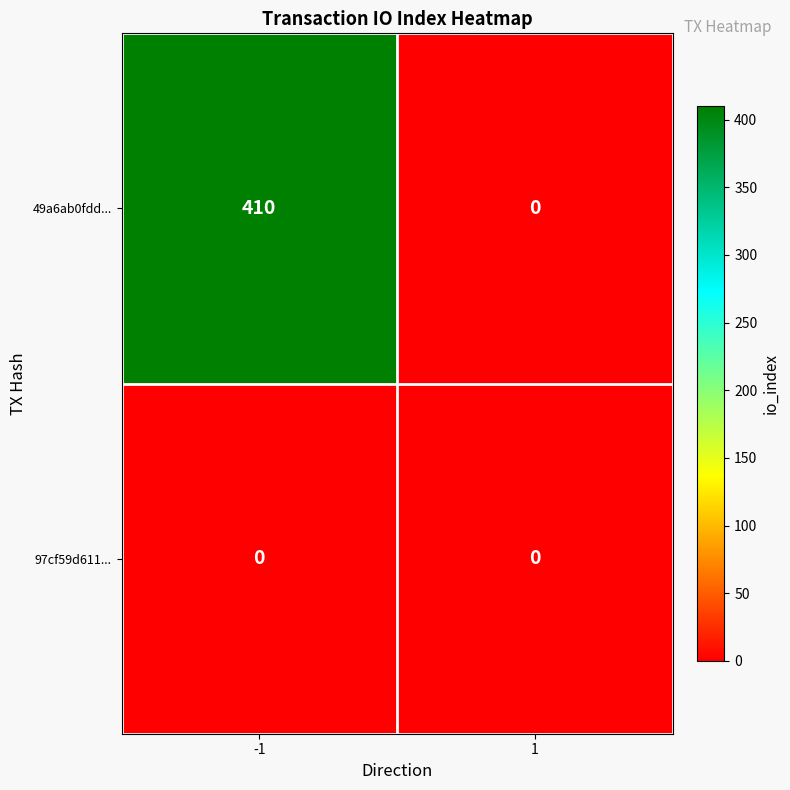

What is the spread (max minus min) of values at -1?

410